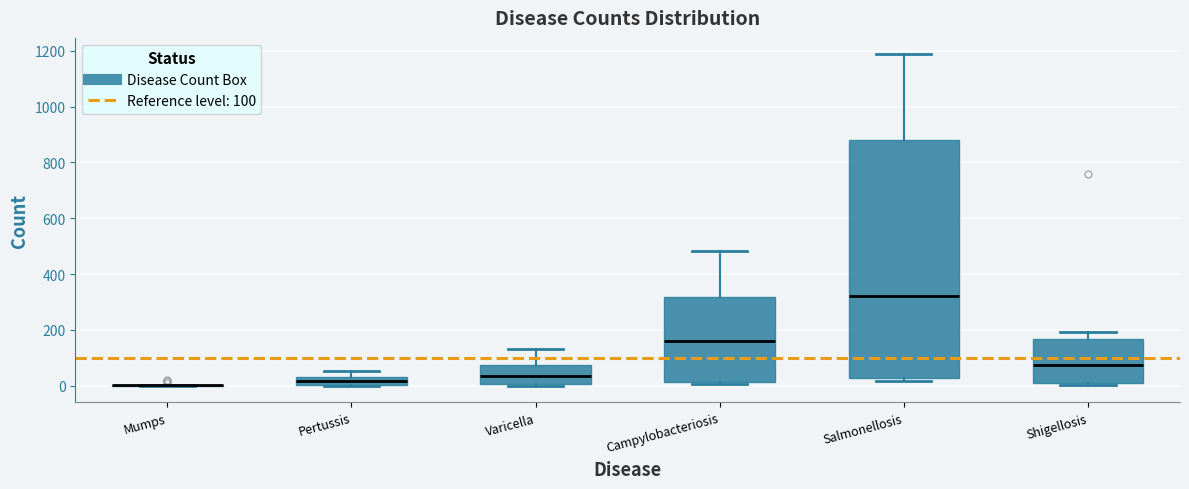

Where does the median line of the box for Varicella sit on the y-axis? The values are not printed on the chart, so give them approximately, as read against the axis.

40